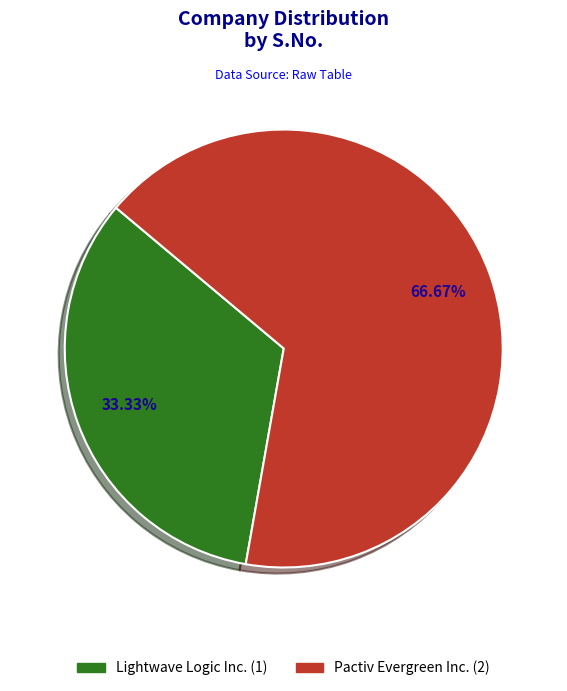

Do Lightwave Logic Inc. and Pactiv Evergreen Inc. together represent more than half of the pie?

Yes